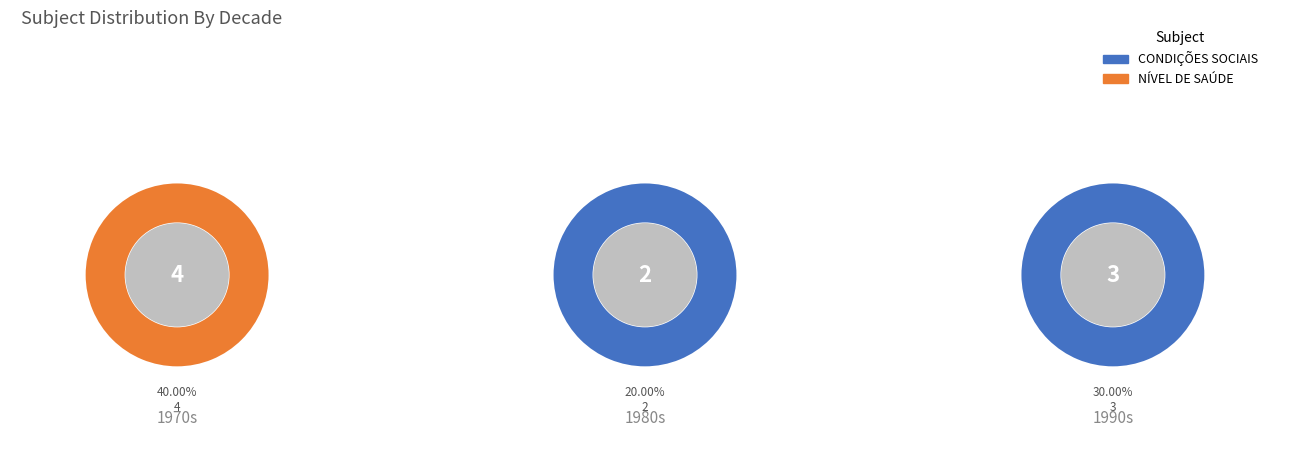

Is 1977 the majority of the pie?

No